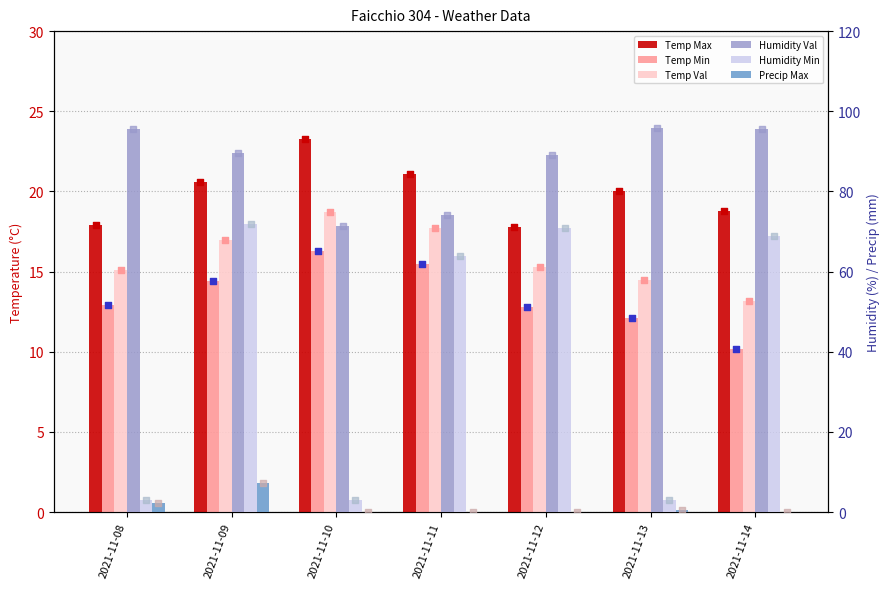

Which series has the widest spread of Y values?

Humidity Min